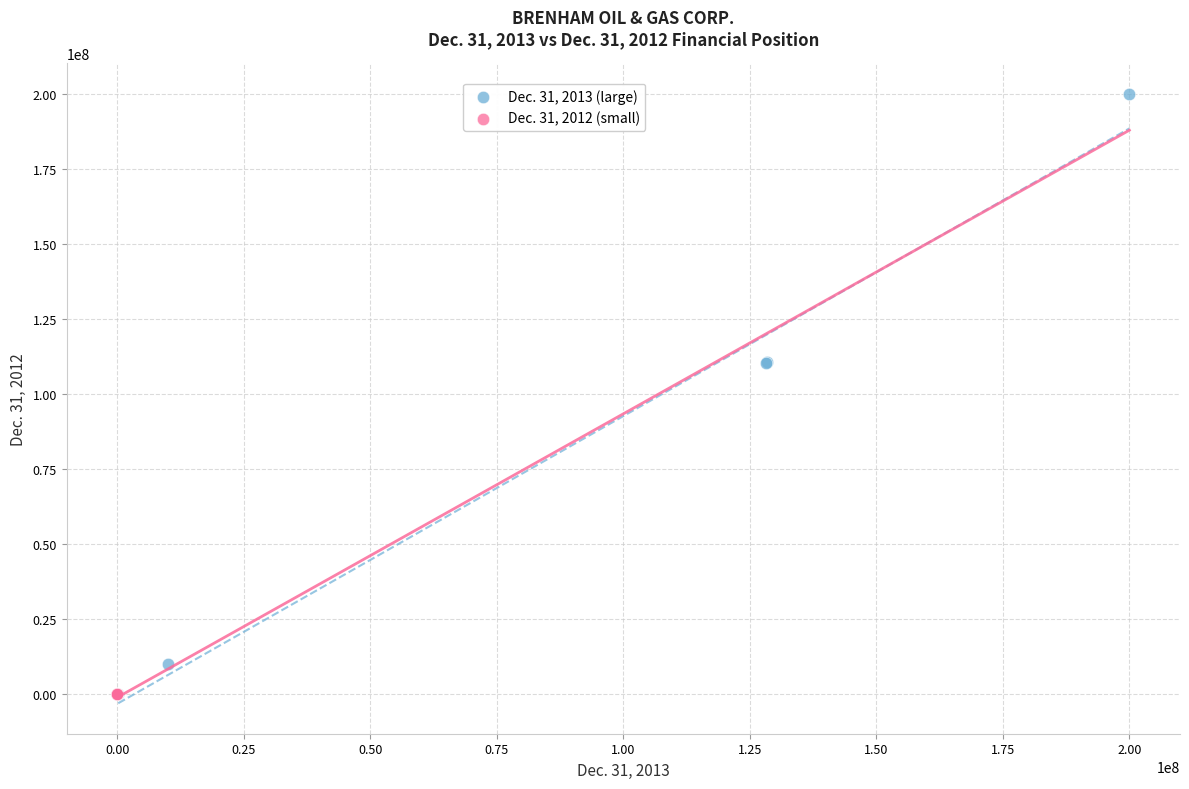

Which series has the largest Y range (max minus min)?

Dec. 31, 2013 (large)